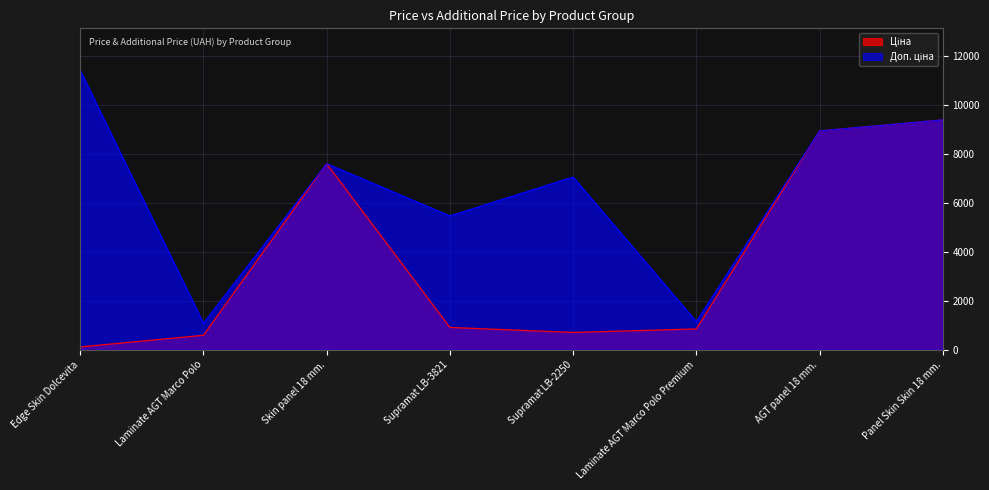

List the labels in order of Ціна value, smallest first.

Edge Skin Dolcevita, Laminate AGT Marco Polo, Supramat LB-2250, Laminate AGT Marco Polo Premium, Supramat LB-3821, Skin panel 18 mm., AGT panel 18 mm., Panel Skin Skin 18 mm.